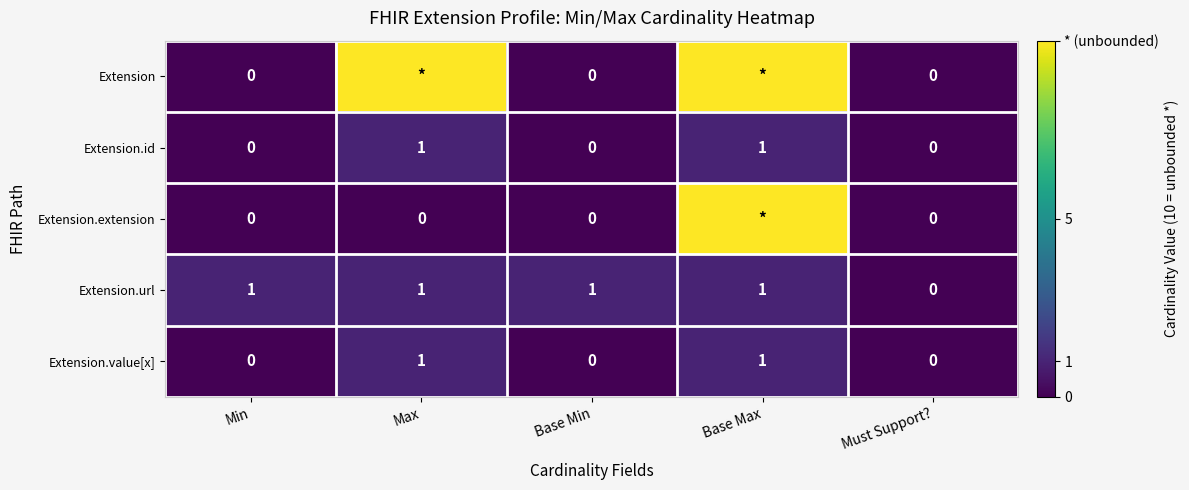

At which category is the sum across all series the highest?

Base Max